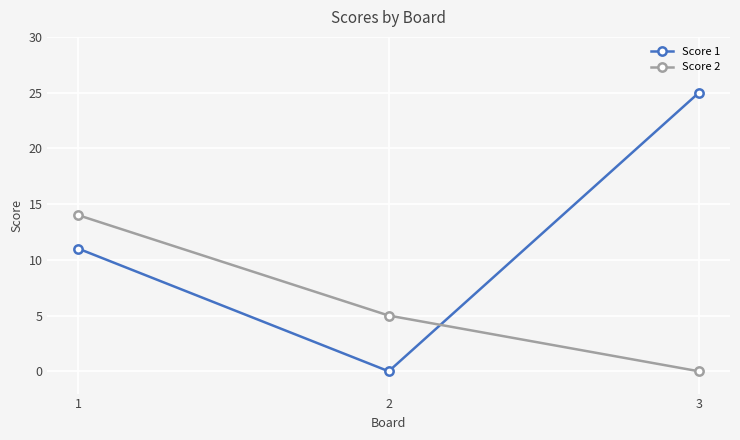

The Score 1 series shows 11 at 1. True or false?

True